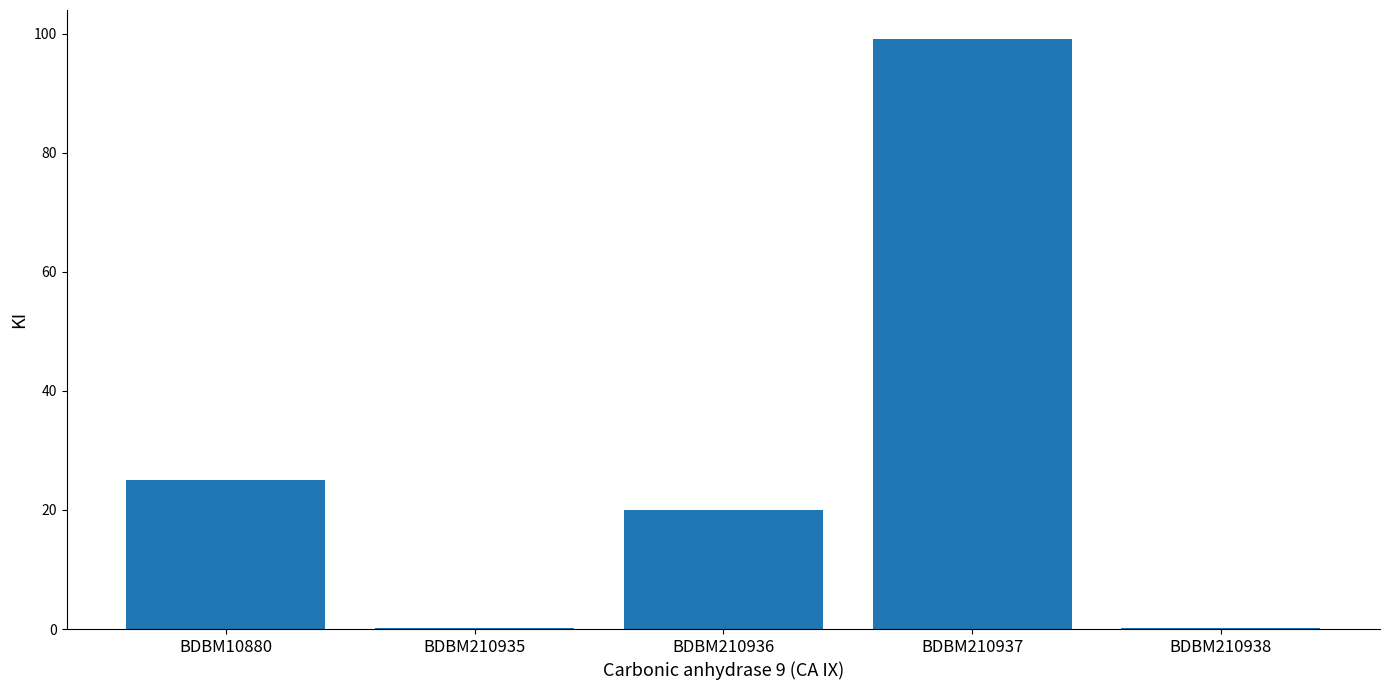

What is the maximum value shown in the chart?

99.0